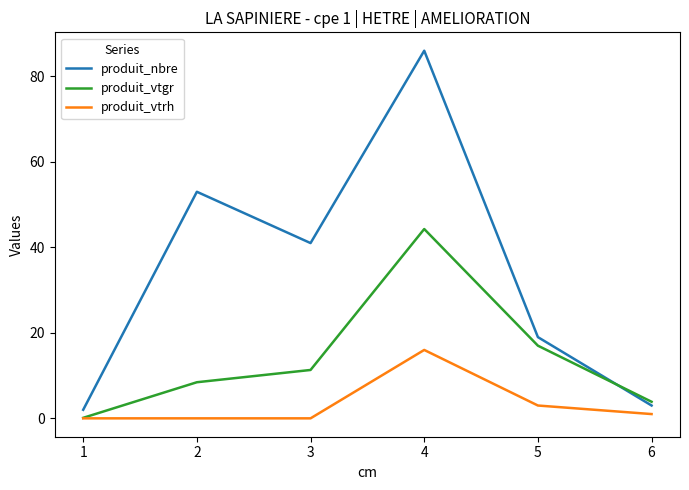

Reading left to right, list all the values displayed in this chart.

produit_nbre: 2.0	53.0	41.0	86.0	19.0	3.0
produit_vtgr: 0.1	8.4	11.3	44.3	17.0	3.9
produit_vtrh: 0.0	0.0	0.0	16.0	3.0	1.0